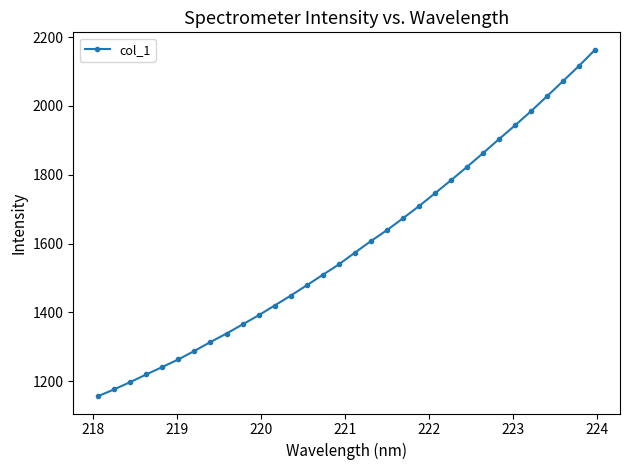

What is the value of the 6th point from the left?

1263.4